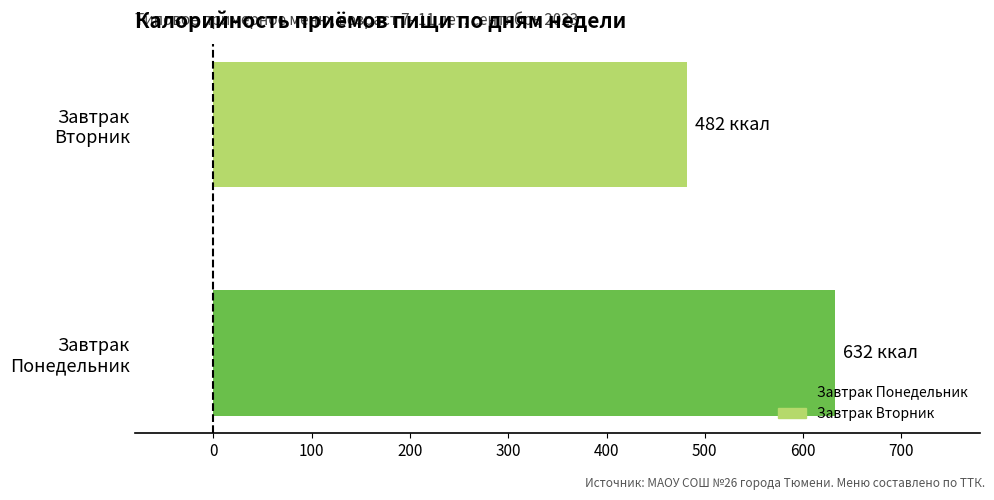

What is the smallest value displayed?

482.3